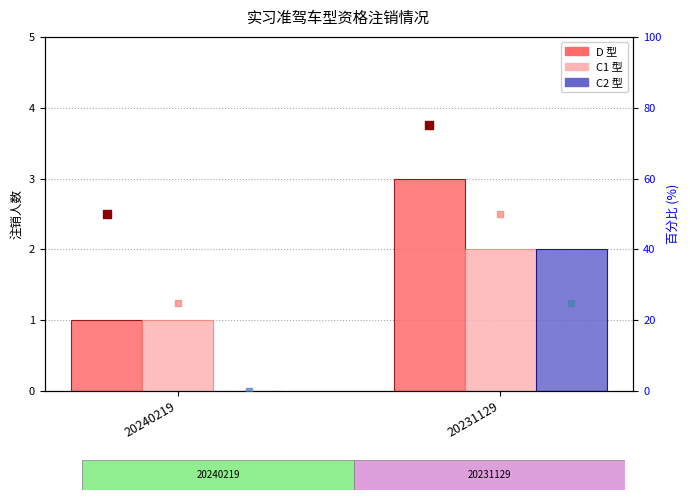

Which series contains the lowest Y value?

C2